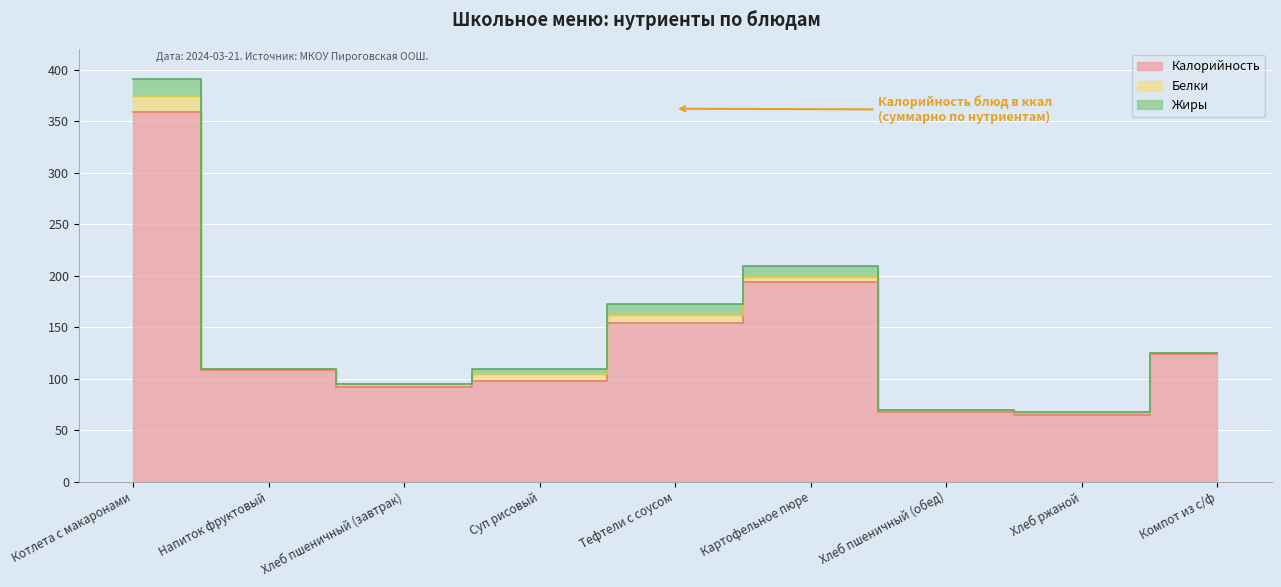

At which label does Белки first exceed 3?

Котлета с макаронами